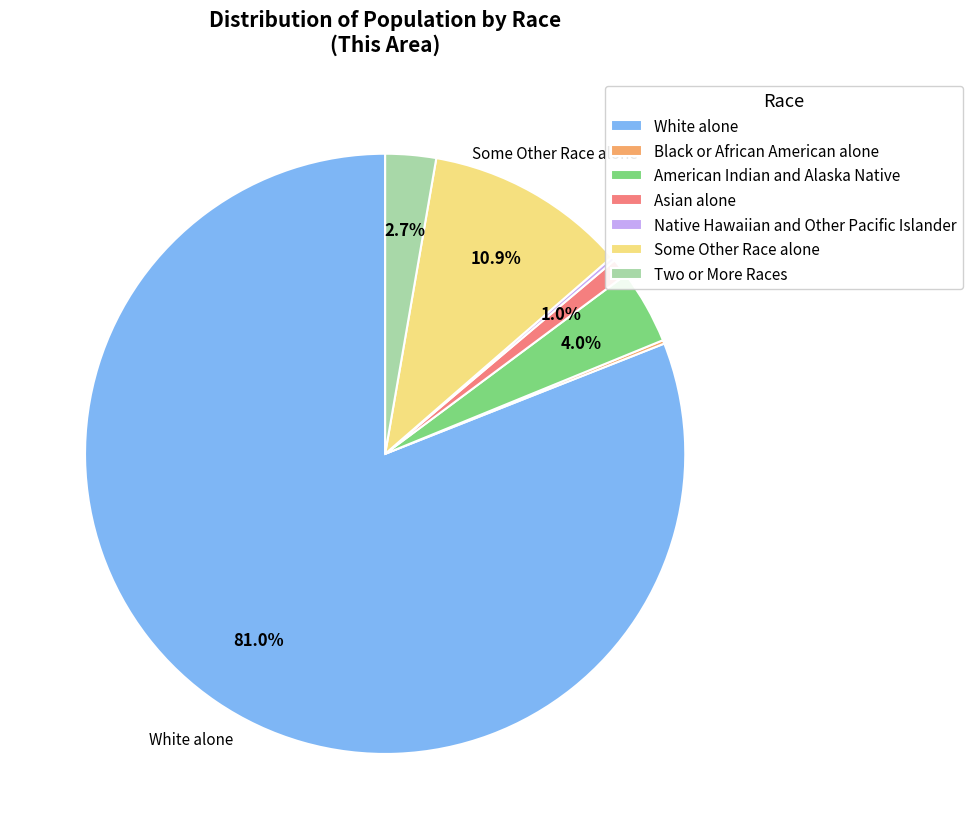

To the nearest percent, what is the combined percentage of Two or More Races and White alone?

84%